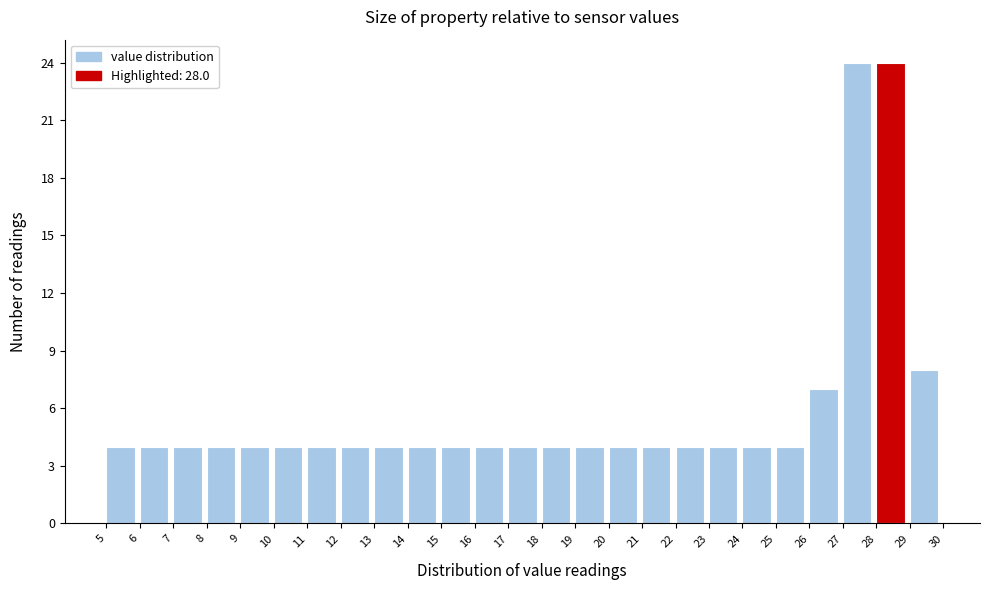

Reading left to right, transcribe this chart: for each bar, give the range it covers on the x-axis and its height. The values are not printed on the chart, so give them approximately, as read against the axis.

5 to 6: 4
6 to 7: 4
7 to 8: 4
8 to 9: 4
9 to 10: 4
10 to 11: 4
11 to 12: 4
12 to 13: 4
13 to 14: 4
14 to 15: 4
15 to 16: 4
16 to 17: 4
17 to 18: 4
18 to 19: 4
19 to 20: 4
20 to 21: 4
21 to 22: 4
22 to 23: 4
23 to 24: 4
24 to 25: 4
25 to 26: 4
26 to 27: 7
27 to 28: 24
28 to 29: 24
29 to 30: 8